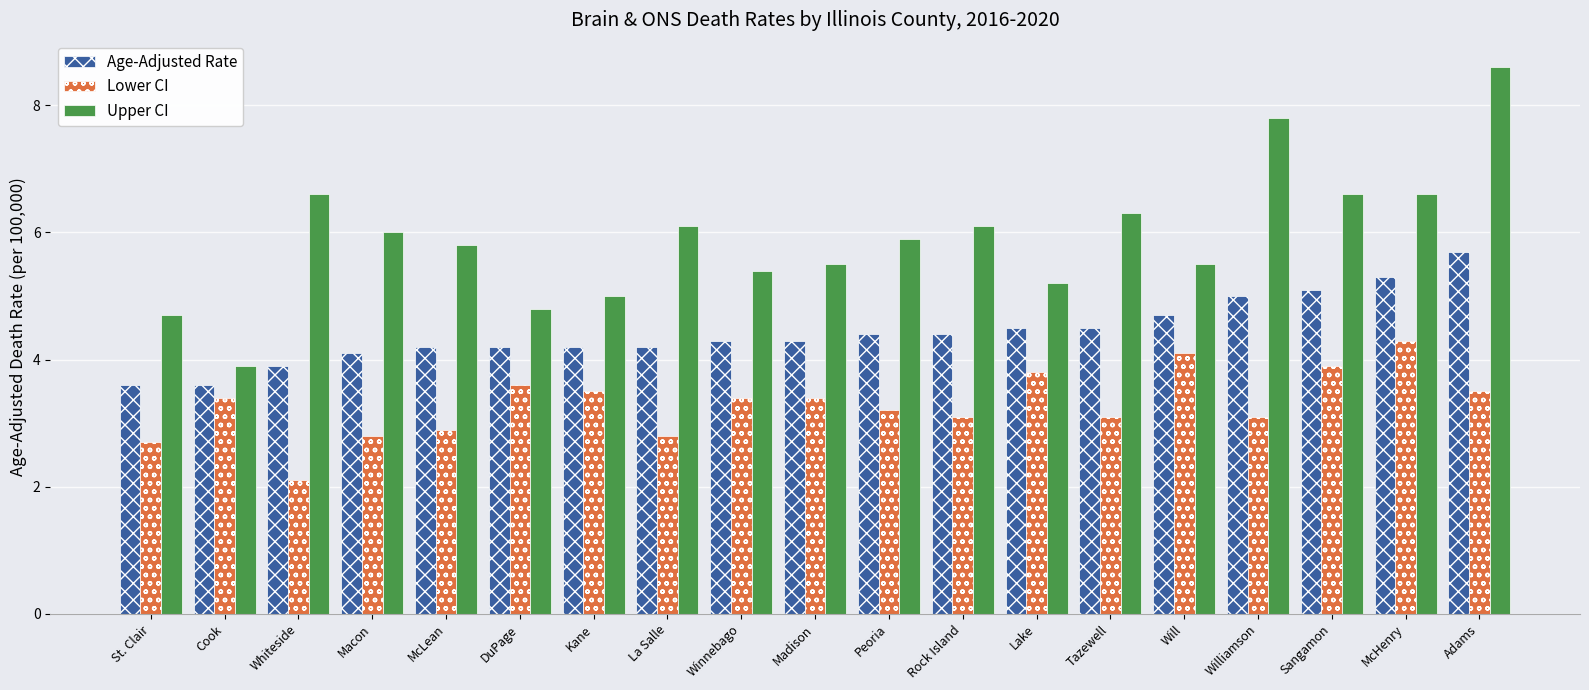

List the series in order of their overall mean, lowest first.

Lower CI, Age-Adjusted Rate, Upper CI